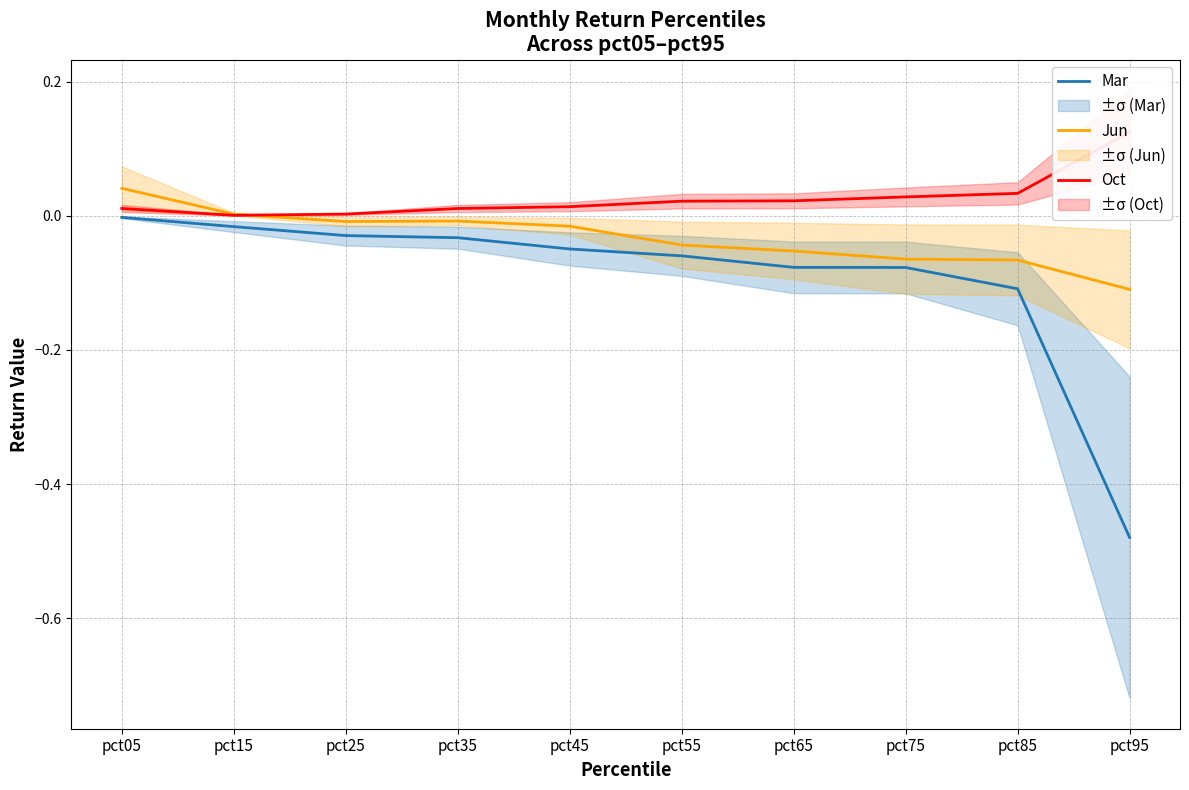

What is the minimum value shown in the chart?

-0.5